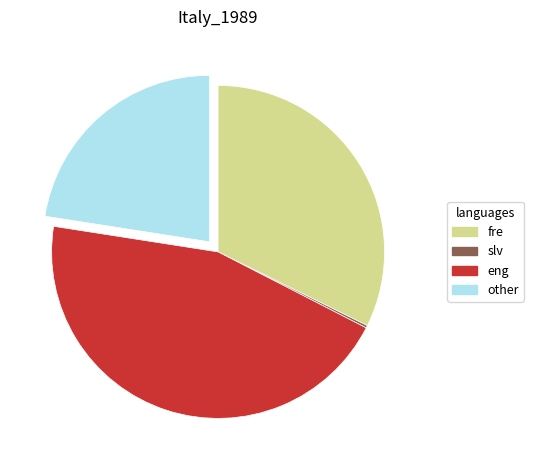

Is there any slice that represents more than half of the pie?

No